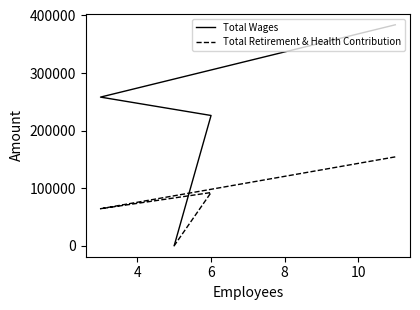

What is the approximate value of Total Wages at 4?

258168